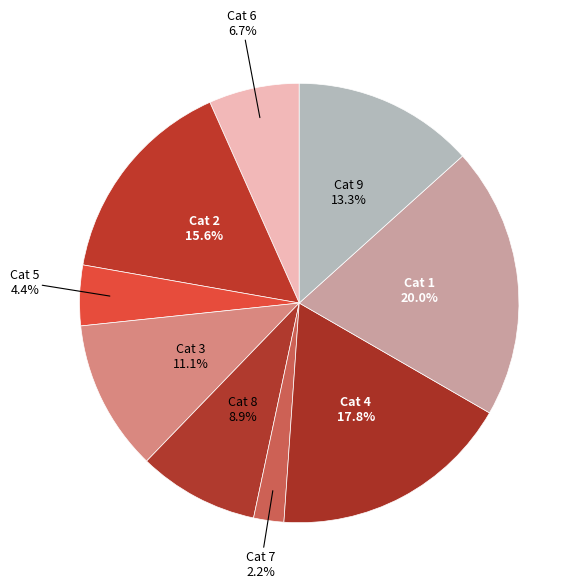

Rank the categories by value from highest to lowest.

Cat 1, Cat 4, Cat 2, Cat 9, Cat 3, Cat 8, Cat 6, Cat 5, Cat 7